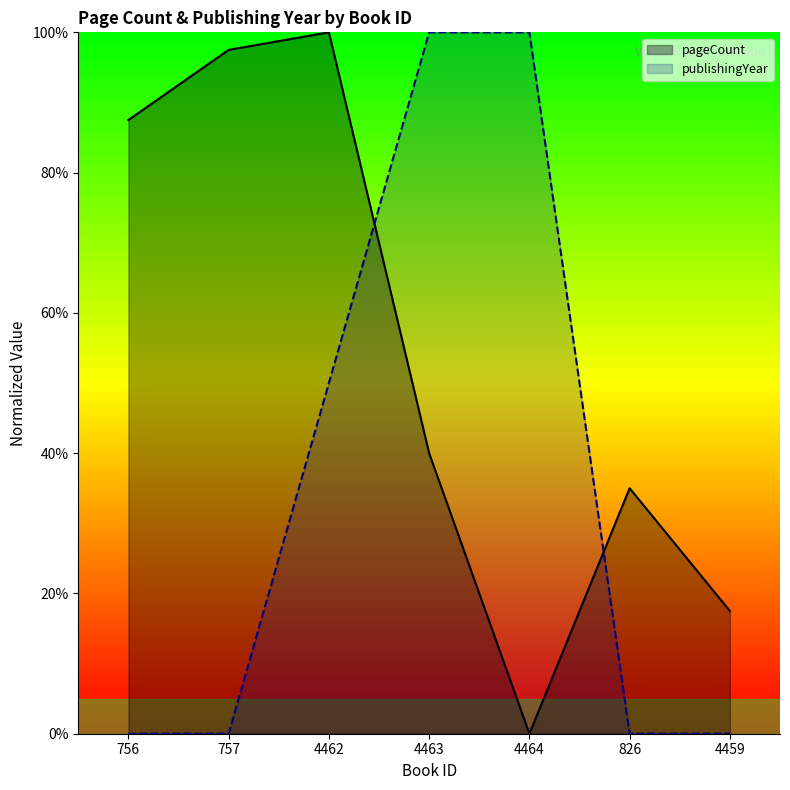

Which series has the widest spread of values?

pageCount